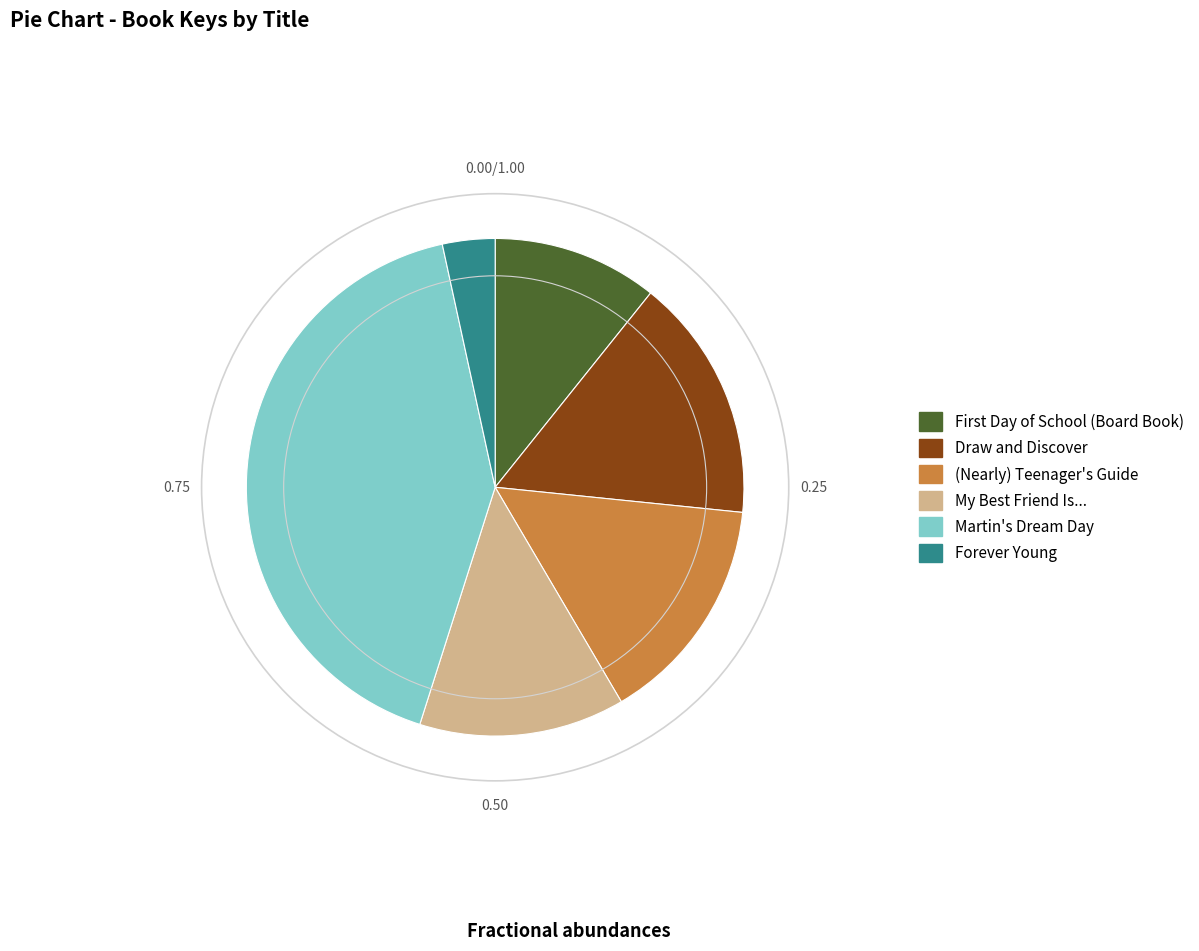

Which has a higher value, Forever Young or Martin's Dream Day?

Martin's Dream Day